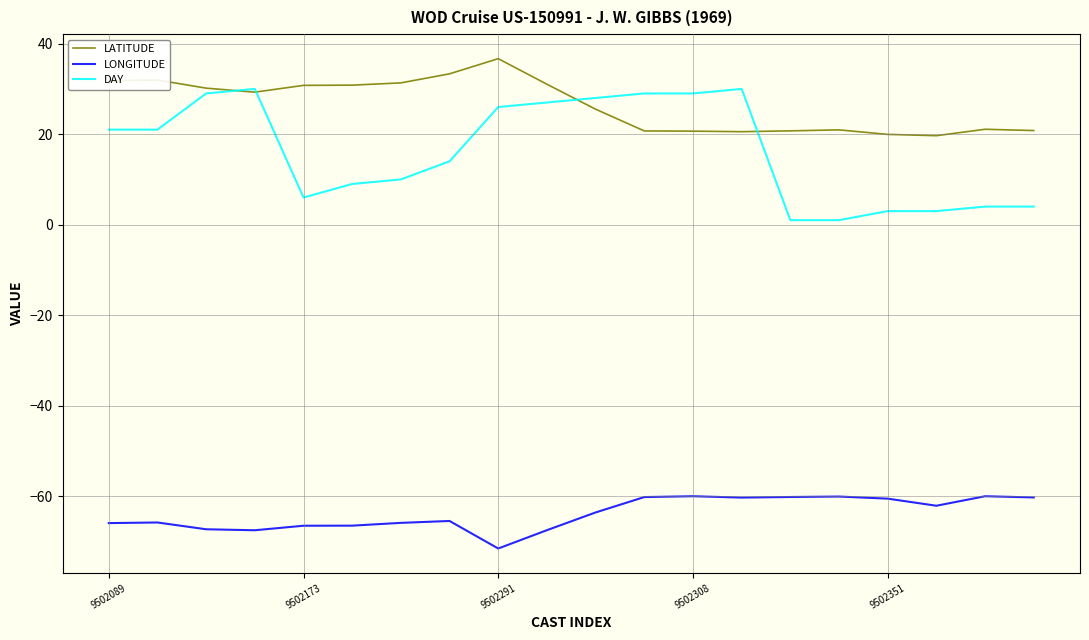

Which series has the largest total across all categories?

LATITUDE